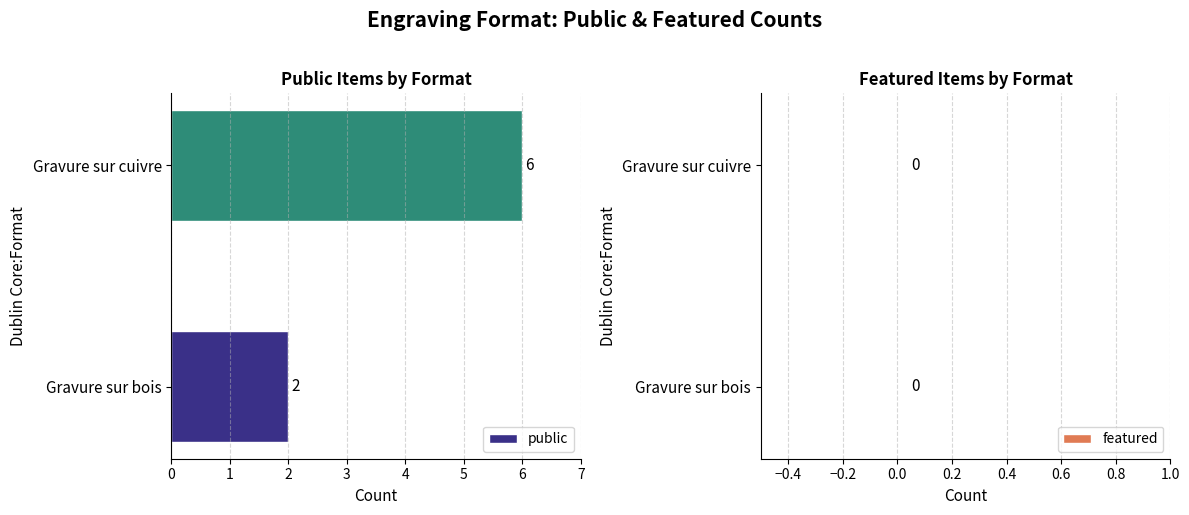

List the labels in order of value, smallest first.

Gravure sur bois, Gravure sur cuivre